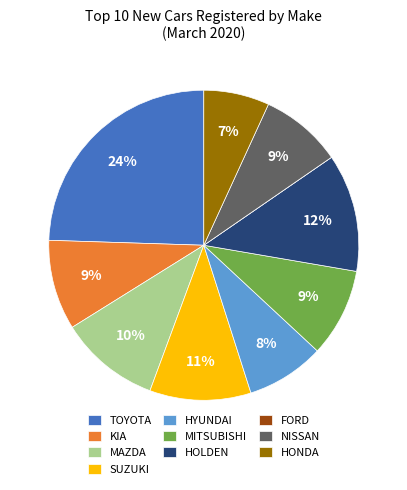

Is MAZDA the majority of the pie?

No